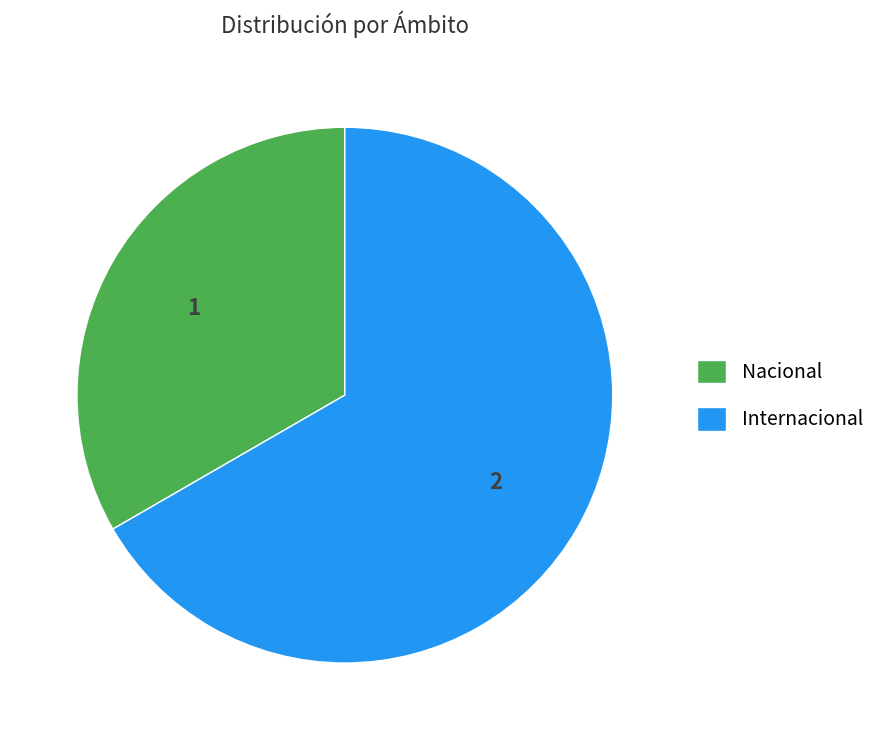

Which slice is the largest?

Internacional